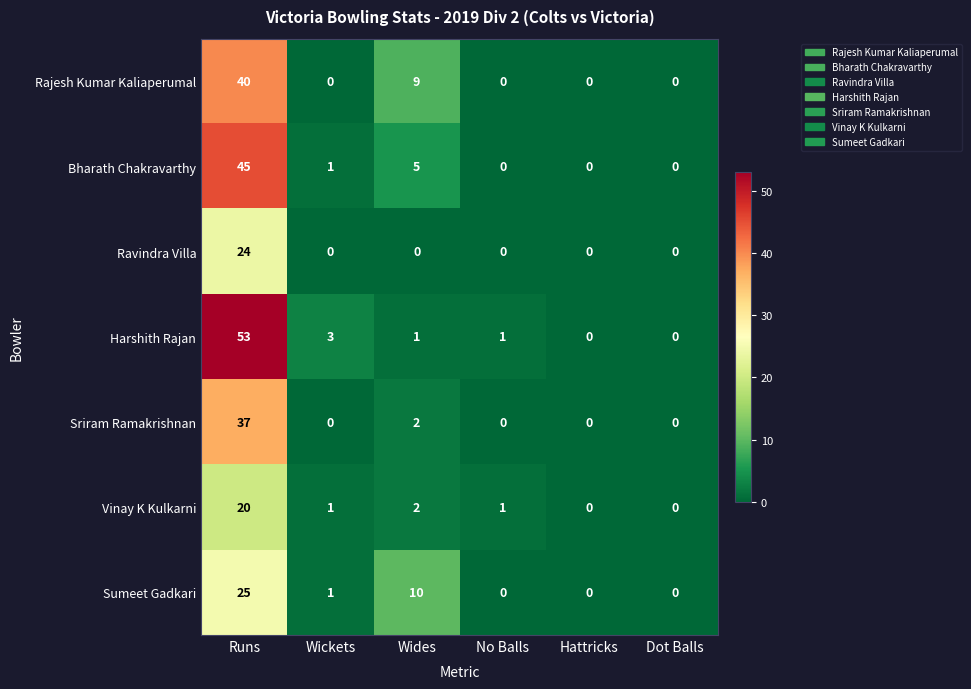

True or false: Sriram Ramakrishnan has a value of 24 at Dot Balls.

False